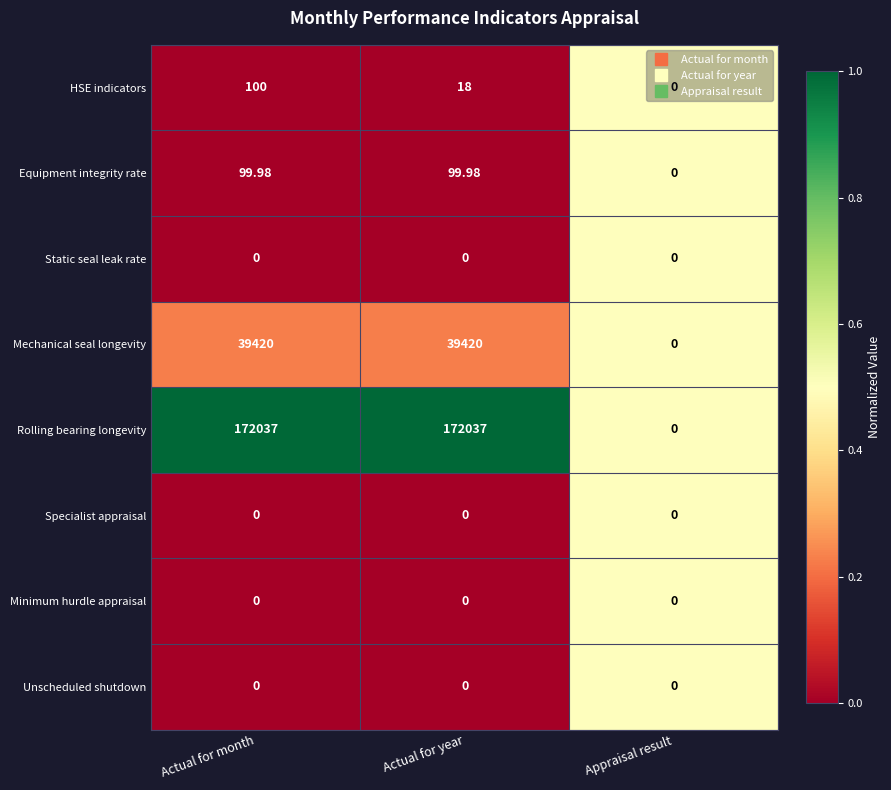

At which category is the sum across all series the highest?

Actual for month